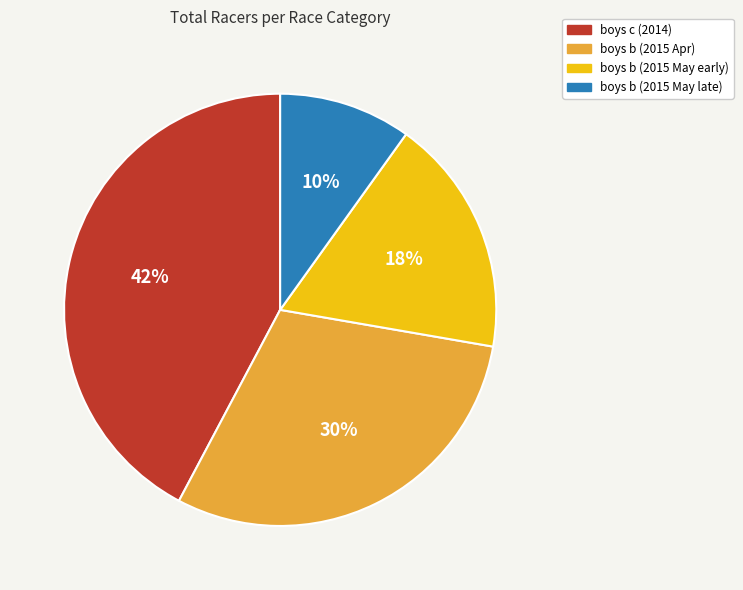

To the nearest percent, what is the average slice percentage?

25%